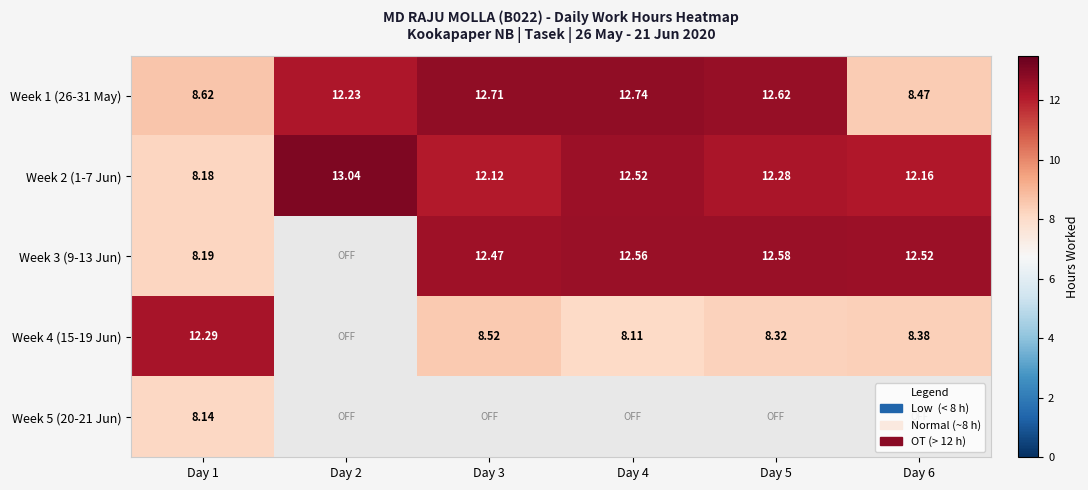

Is the value of Week 2 (1-7 Jun) at Day 5 greater than the value of Week 1 (26-31 May) at Day 3?

No